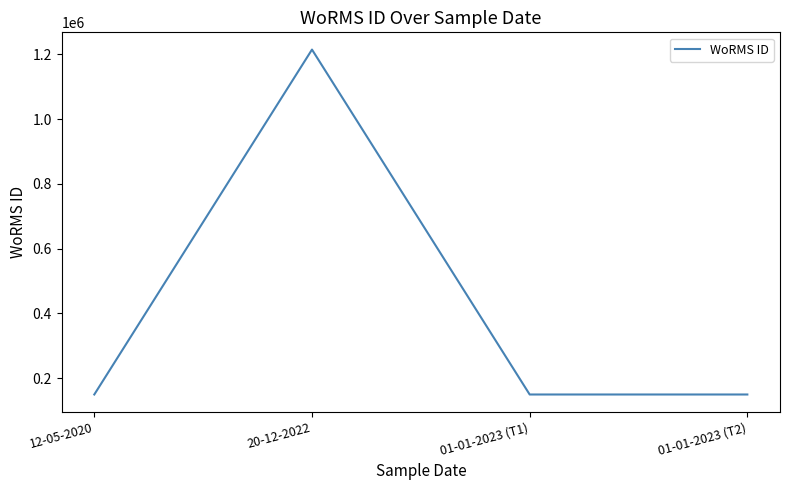

What is the greatest value displayed?

1214732